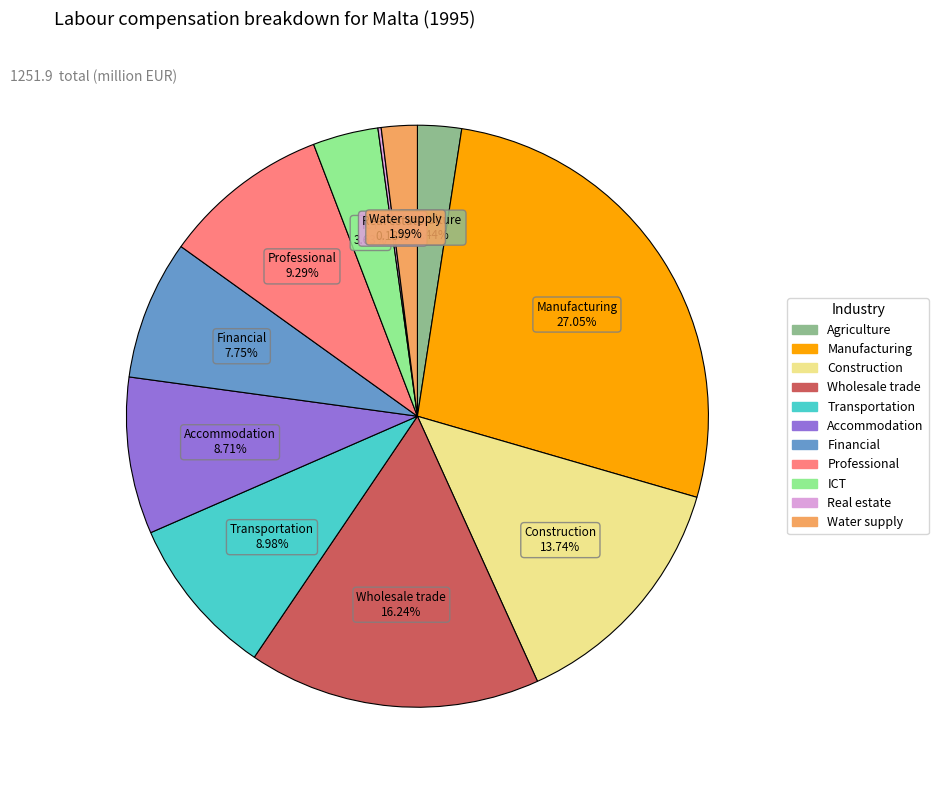

Is there any slice that represents more than half of the pie?

No